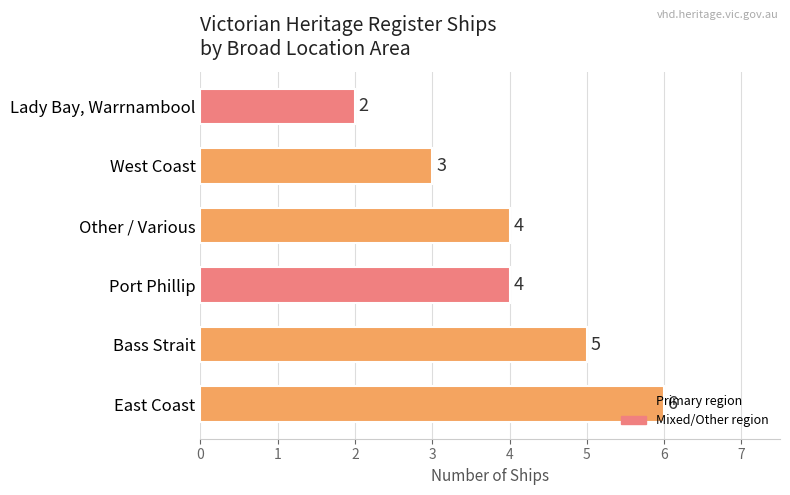

Which category has the lowest value across all series?

Lady Bay, Warrnambool